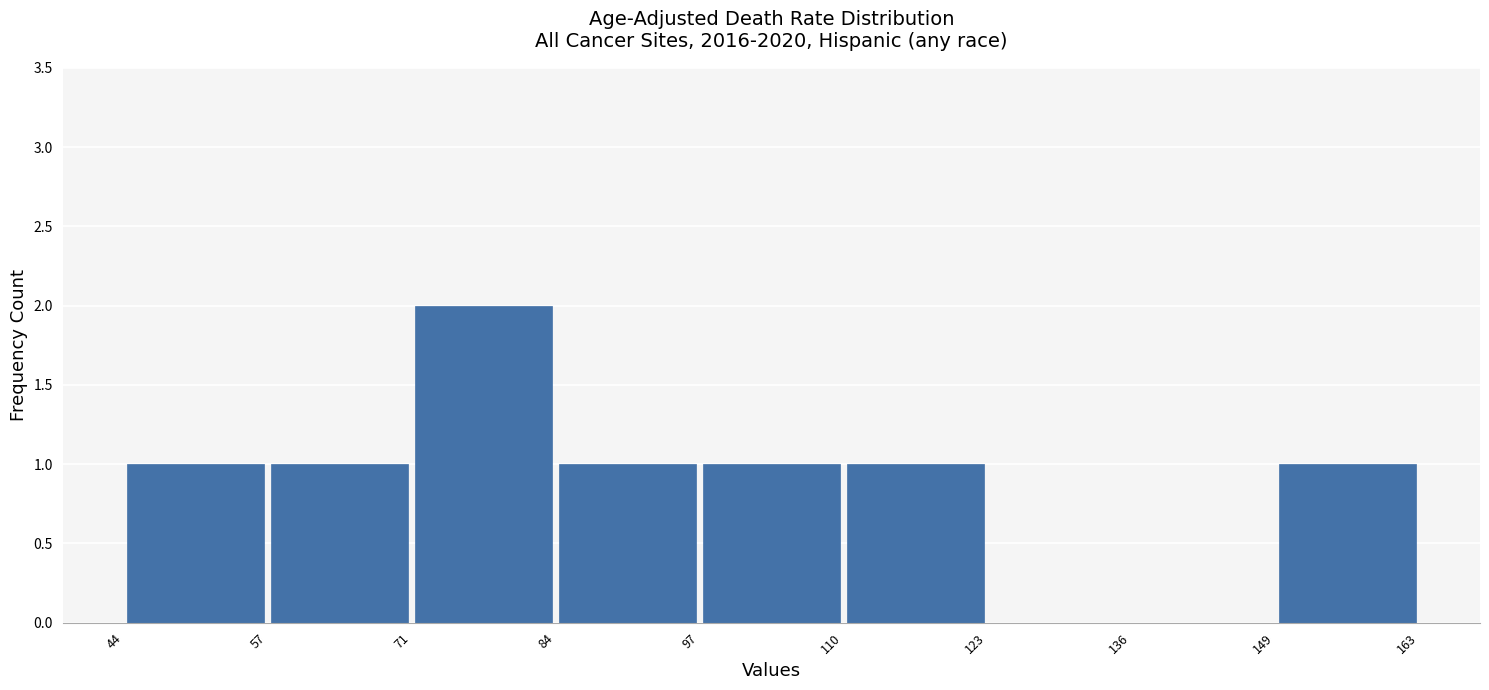

Which range on the x-axis has the tallest bar?

71 to 84